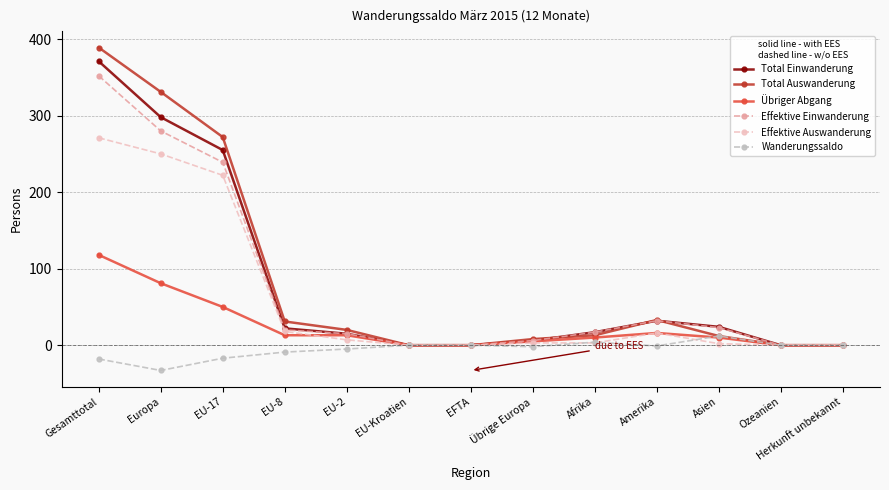

What is the sum of the Total Einwanderung values at Übrige Europa and Gesamttotal?

377